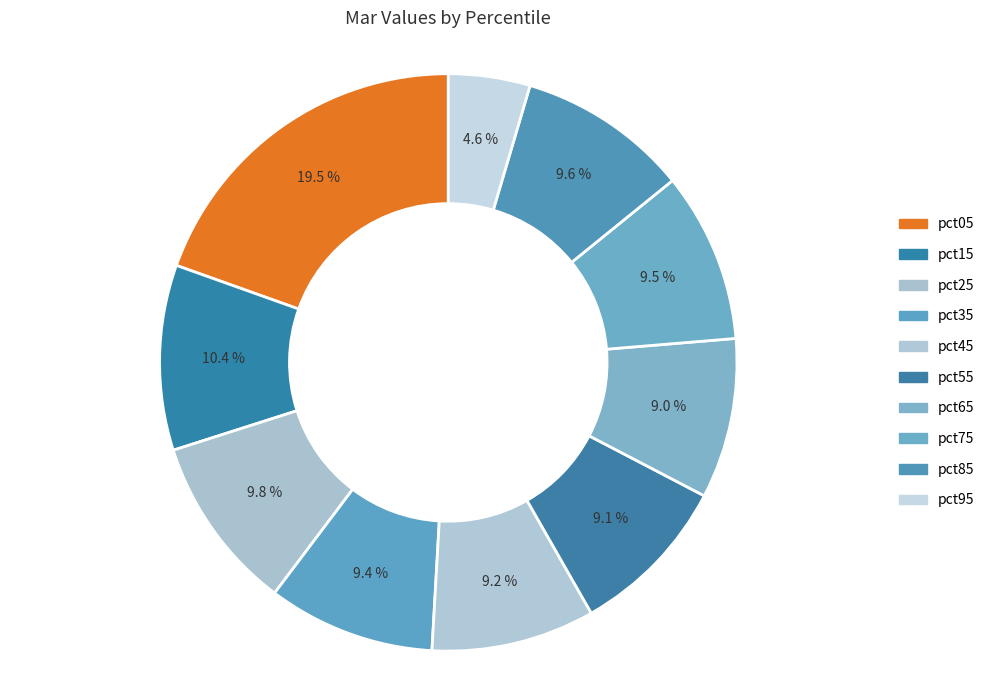

Is there any slice that represents more than half of the pie?

No